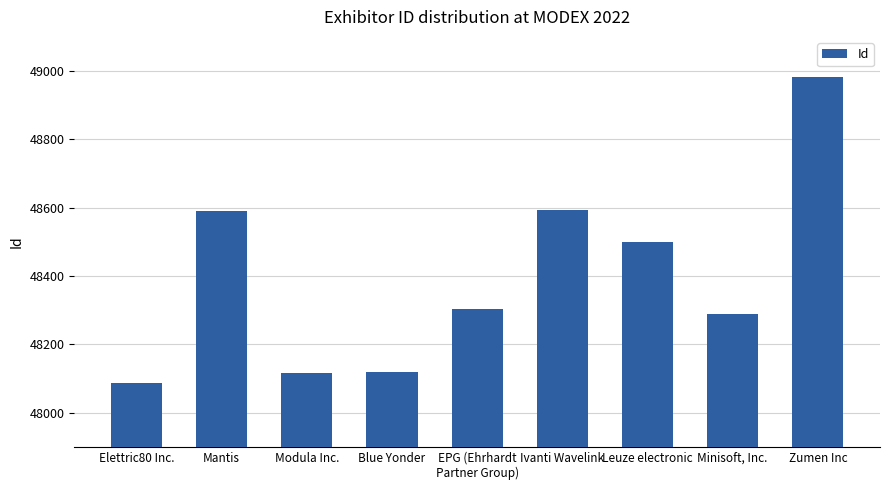

Where does the data first go above 48304?

Mantis